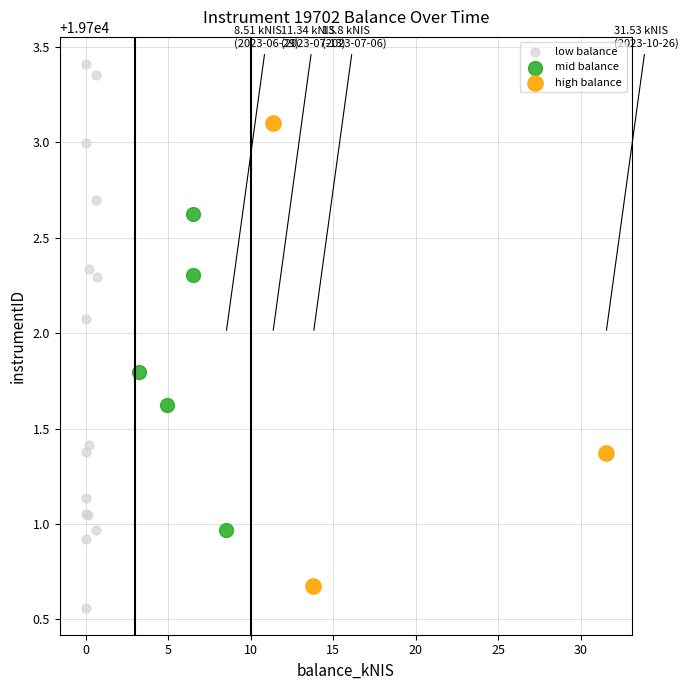

Which series reaches the maximum Y coordinate?

low balance